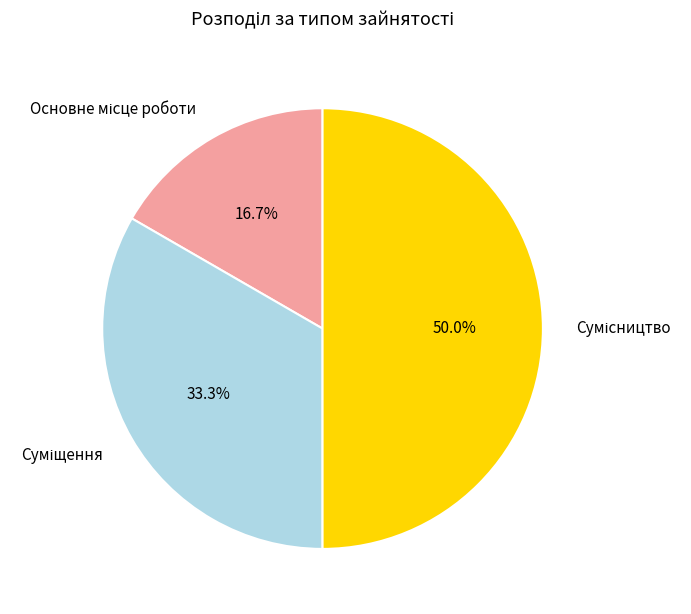

How many slices are in this pie chart?

3